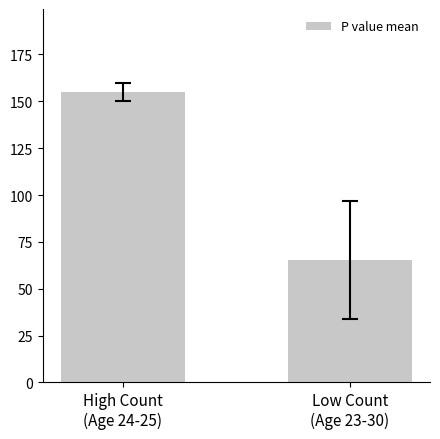

How many data points are less than 155?

1